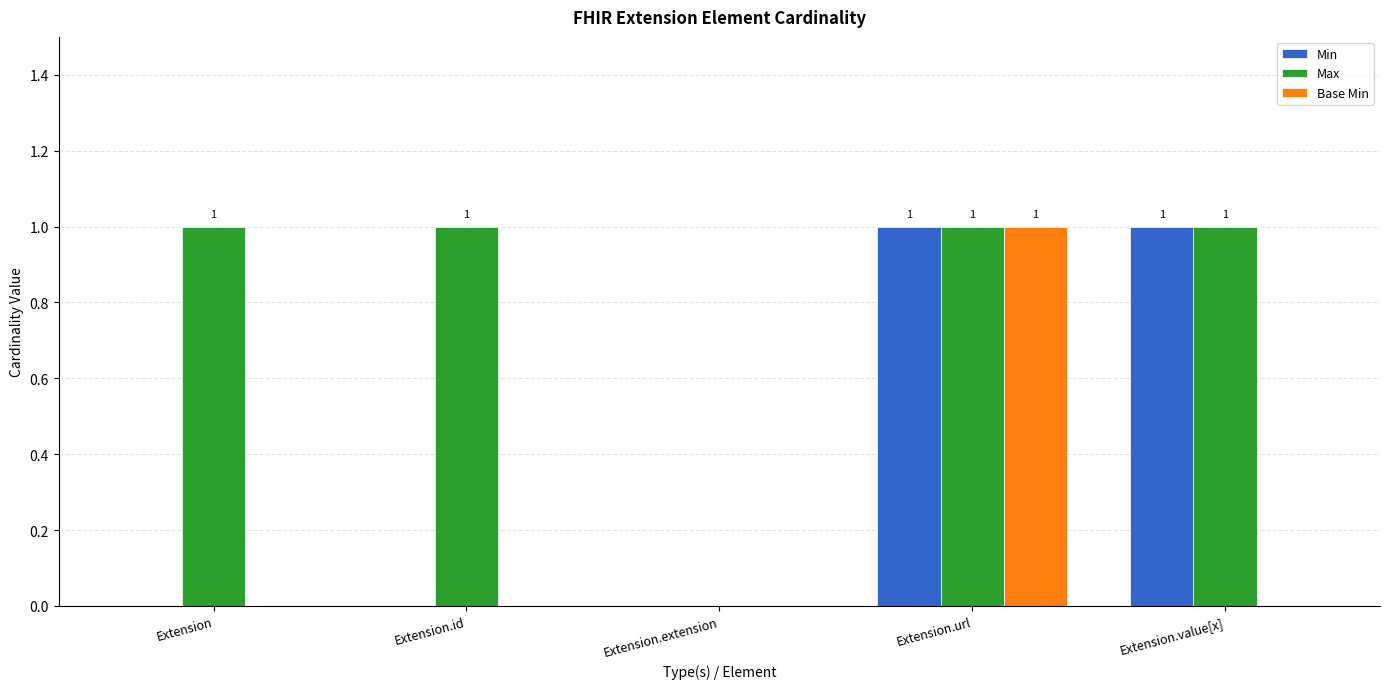

What is the maximum value shown in the chart?

1